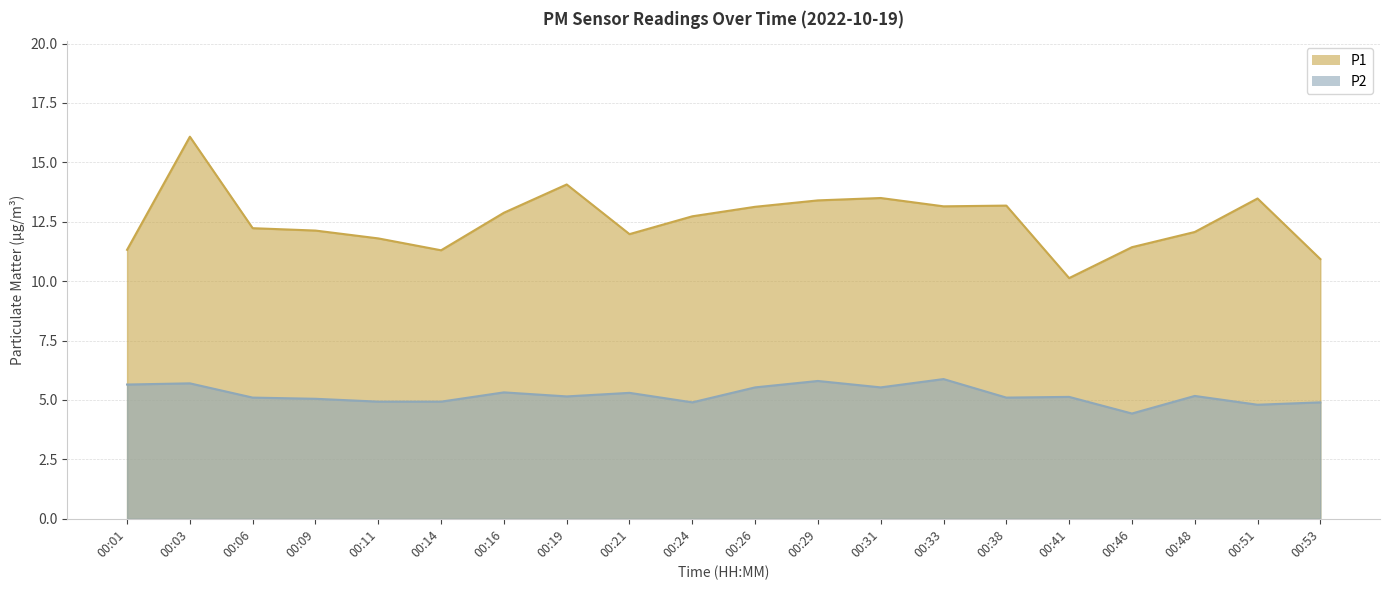

Which series has the widest spread of values?

P1